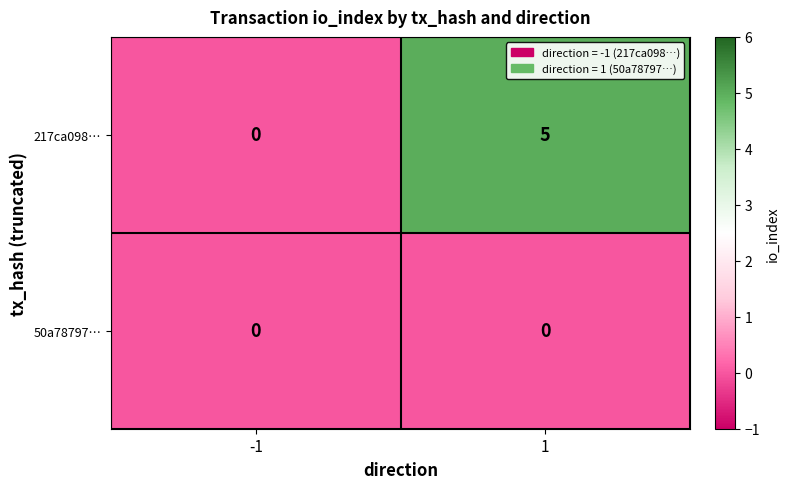

What is the sum of all 217ca098… values?

5